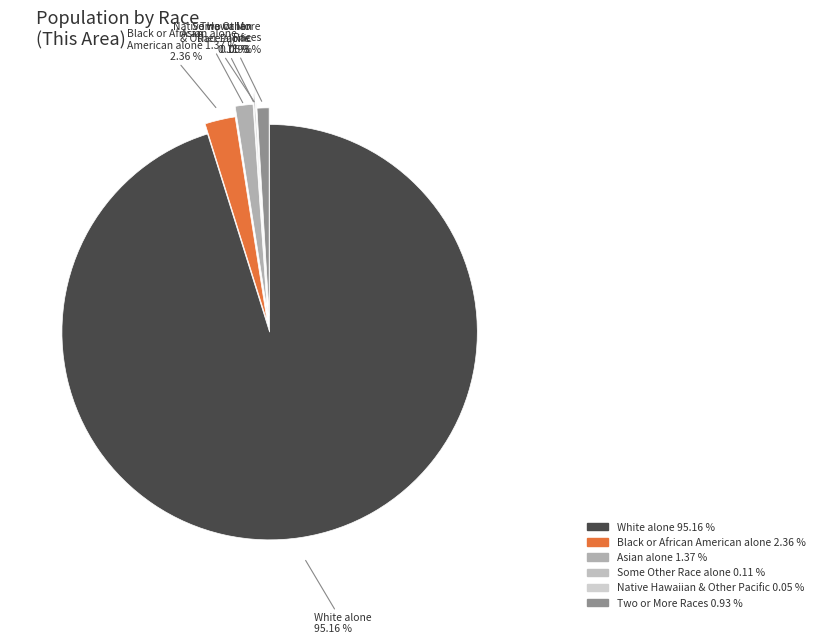

What is the largest slice in the pie chart?

White alone